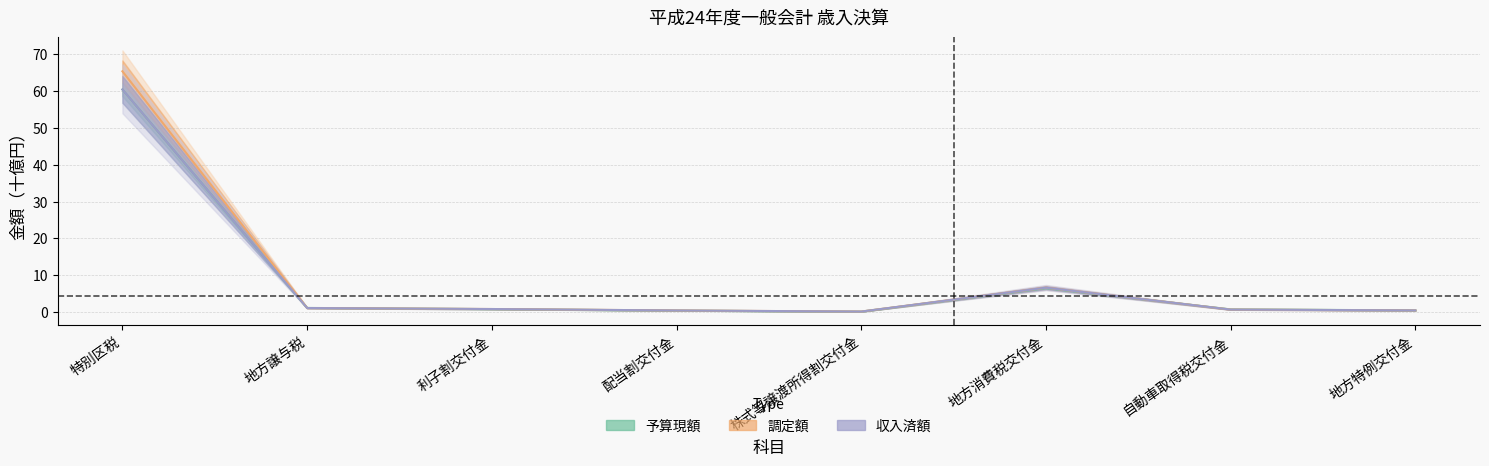

The value of 予算現額 at 利子割交付金 is 1.3. True or false?

False